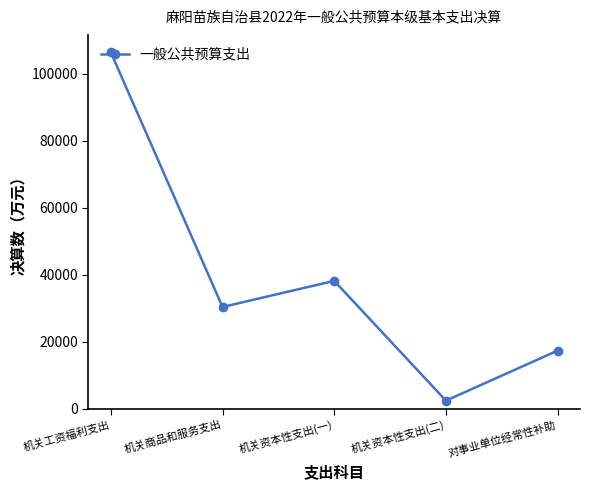

How many data points are less than 30421?

2